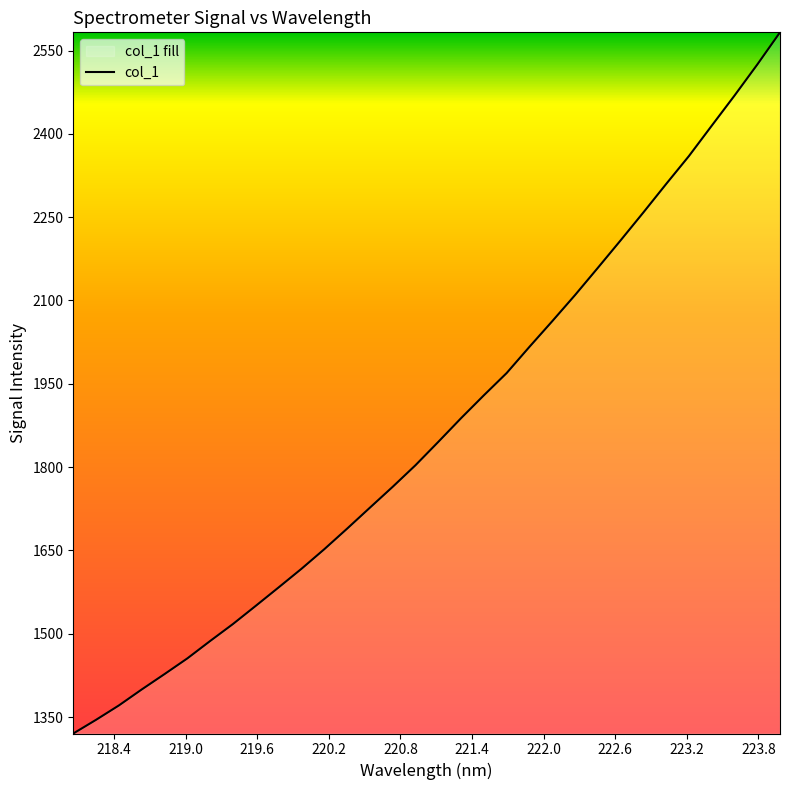

What is the difference between the second highest and second lowest values?

1179.8